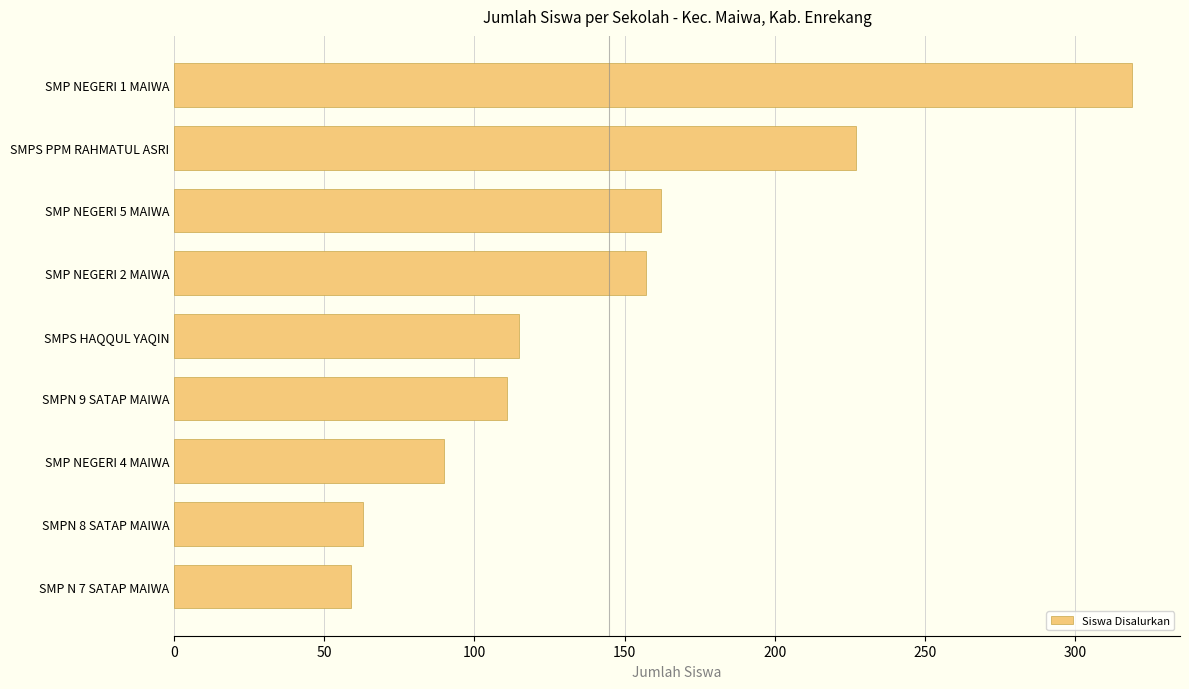

What is the difference between the maximum and minimum values?

260